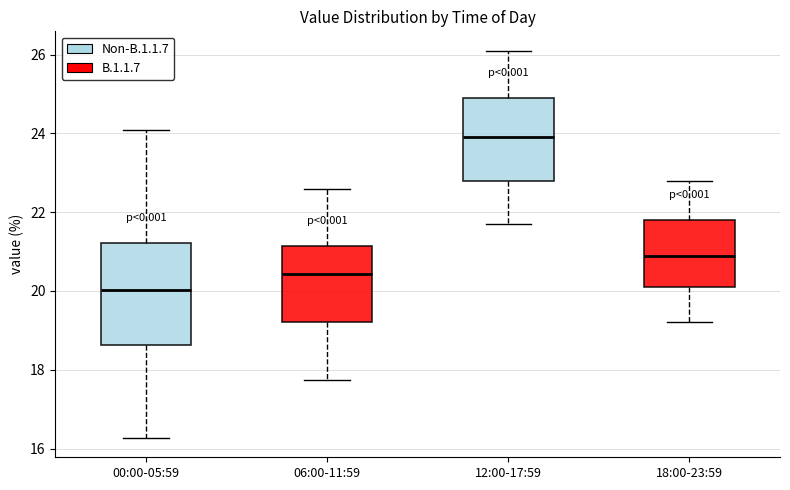

Comparing the boxes themselves (not the whiskers), which one is the tallest?

00:00-05:59